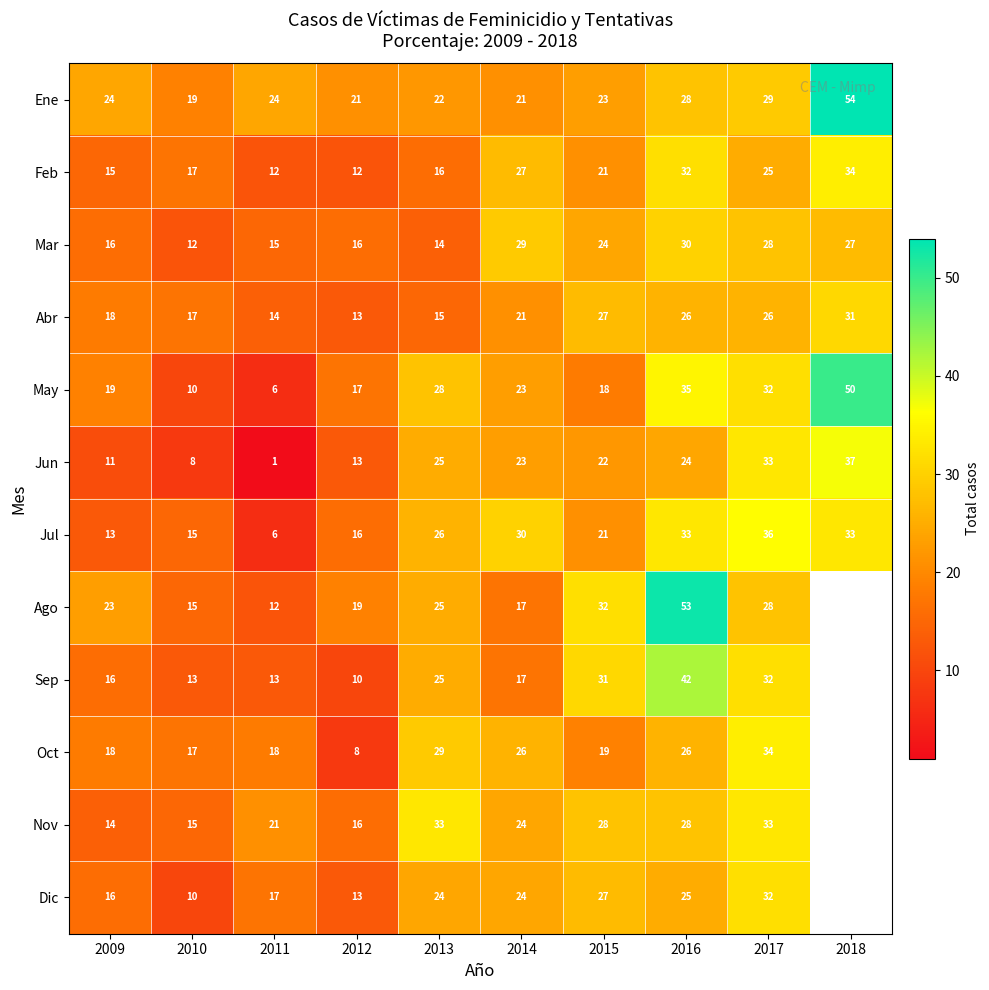

What value does the Abr series have at 2014?

21